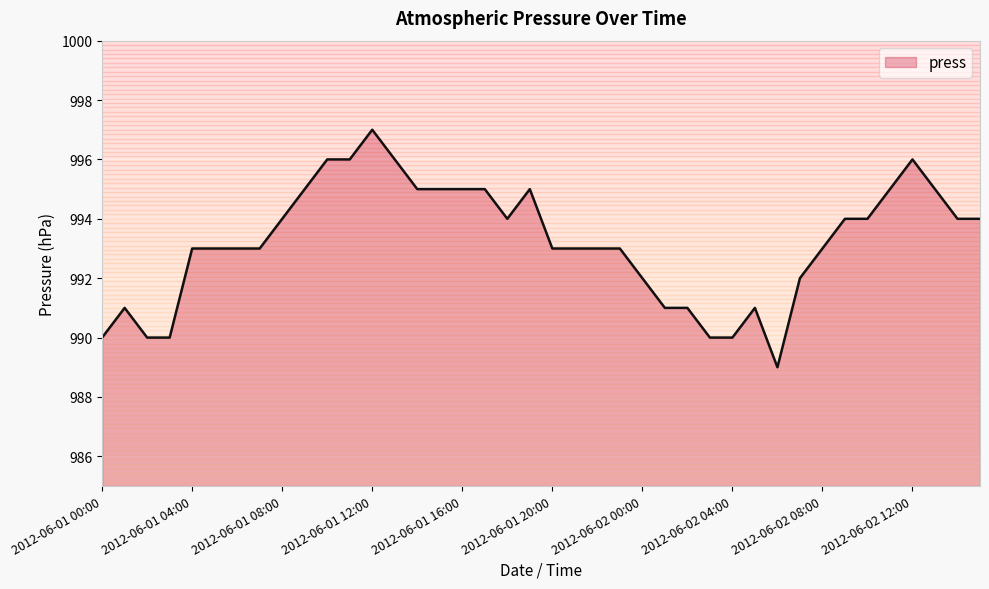

What is the highest value of the press series?

997